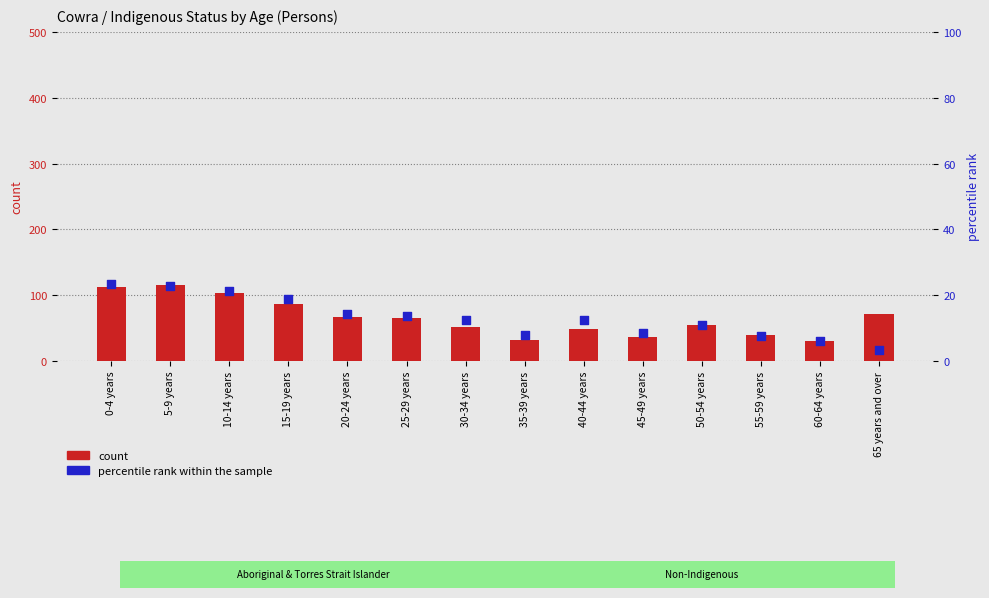

At which category is the sum across all series the highest?

5-9 years